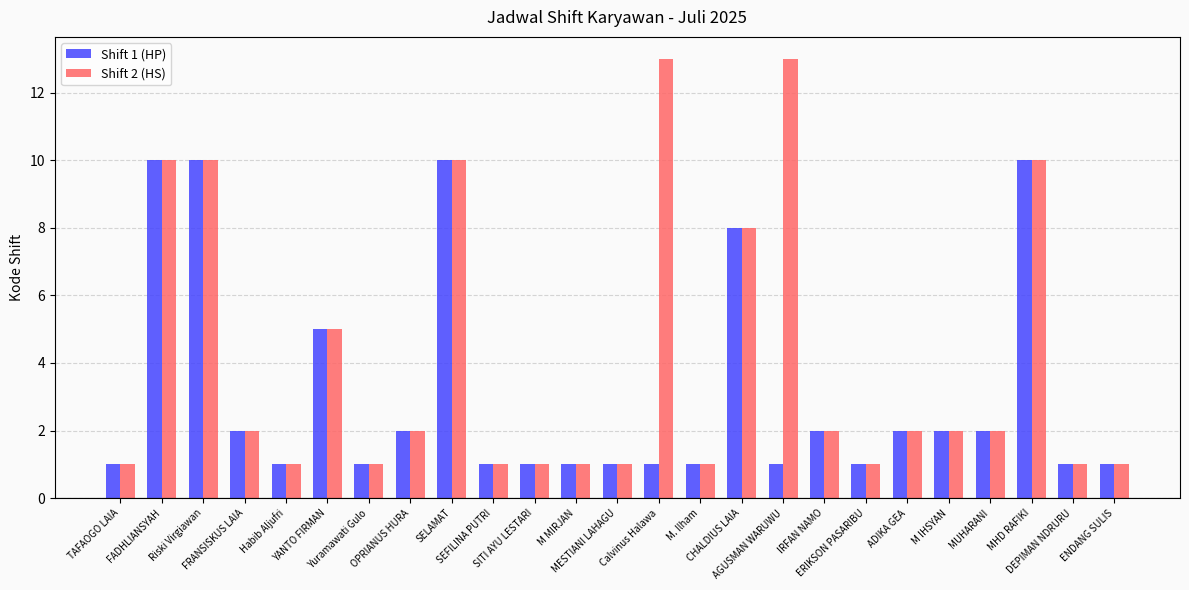

What is the lowest value of the Shift 2 (HS) series?

1